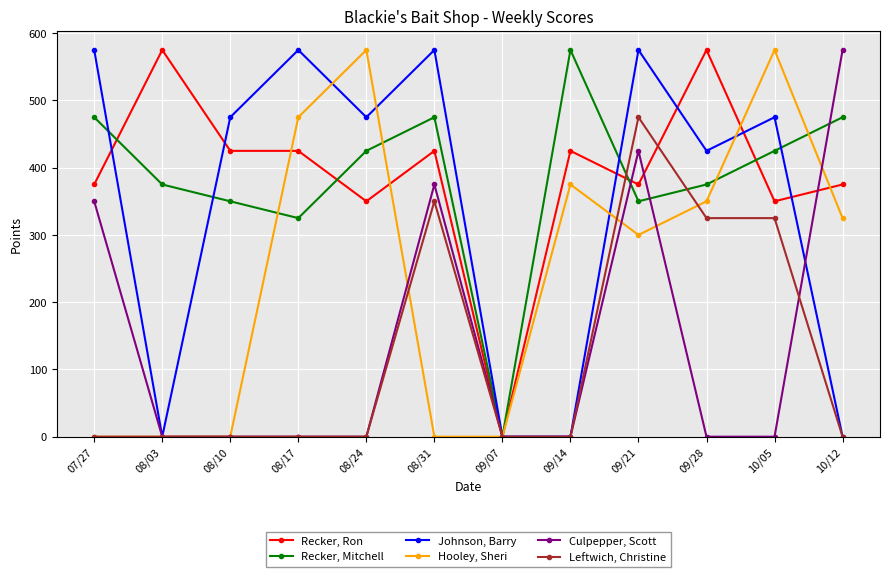

What is the difference between the highest and lowest values at 08/17?

575